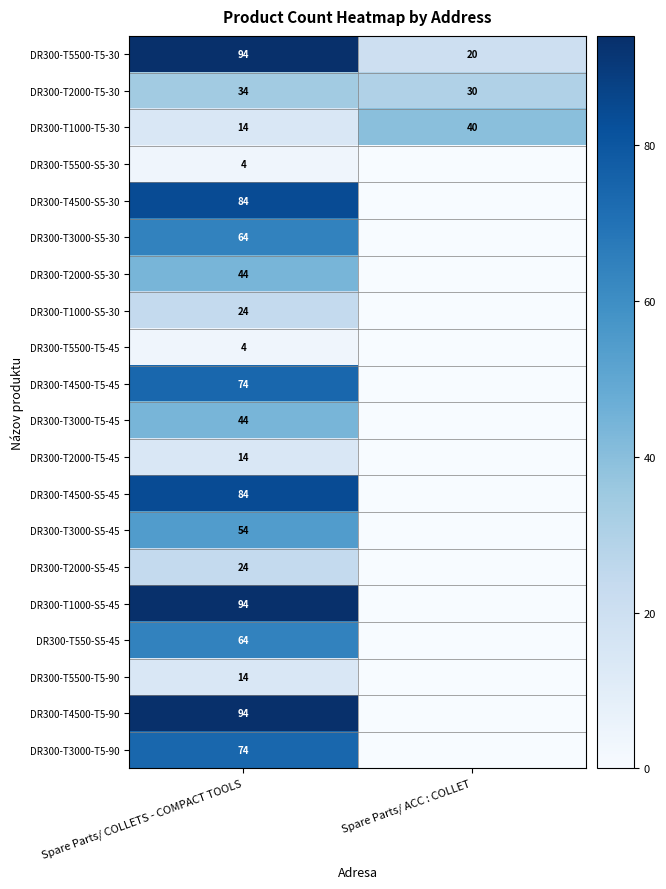

What is the difference between the highest and lowest values at Spare Parts/ COLLETS - COMPACT TOOLS?

90